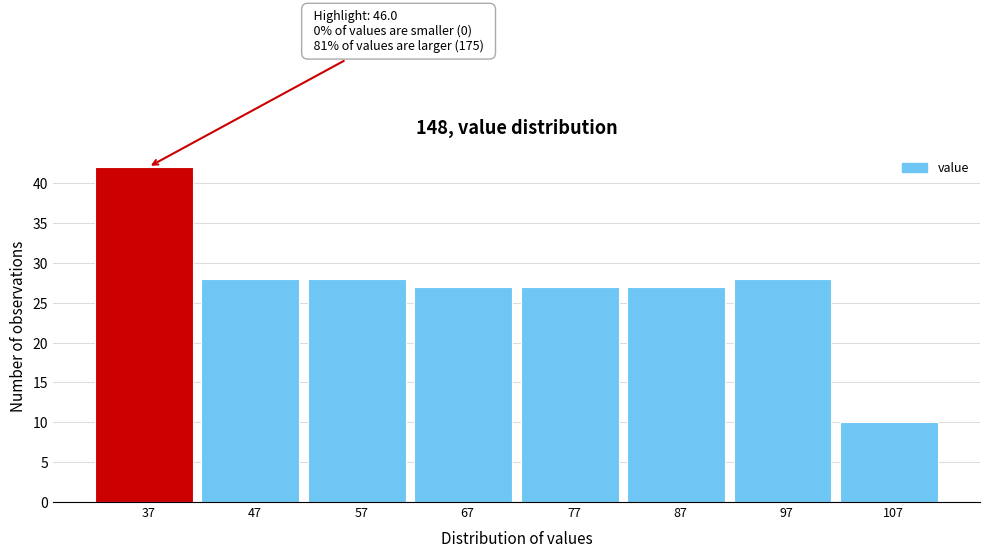

Reading left to right, extract all data points from this chart.

42	28	28	27	27	27	28	10